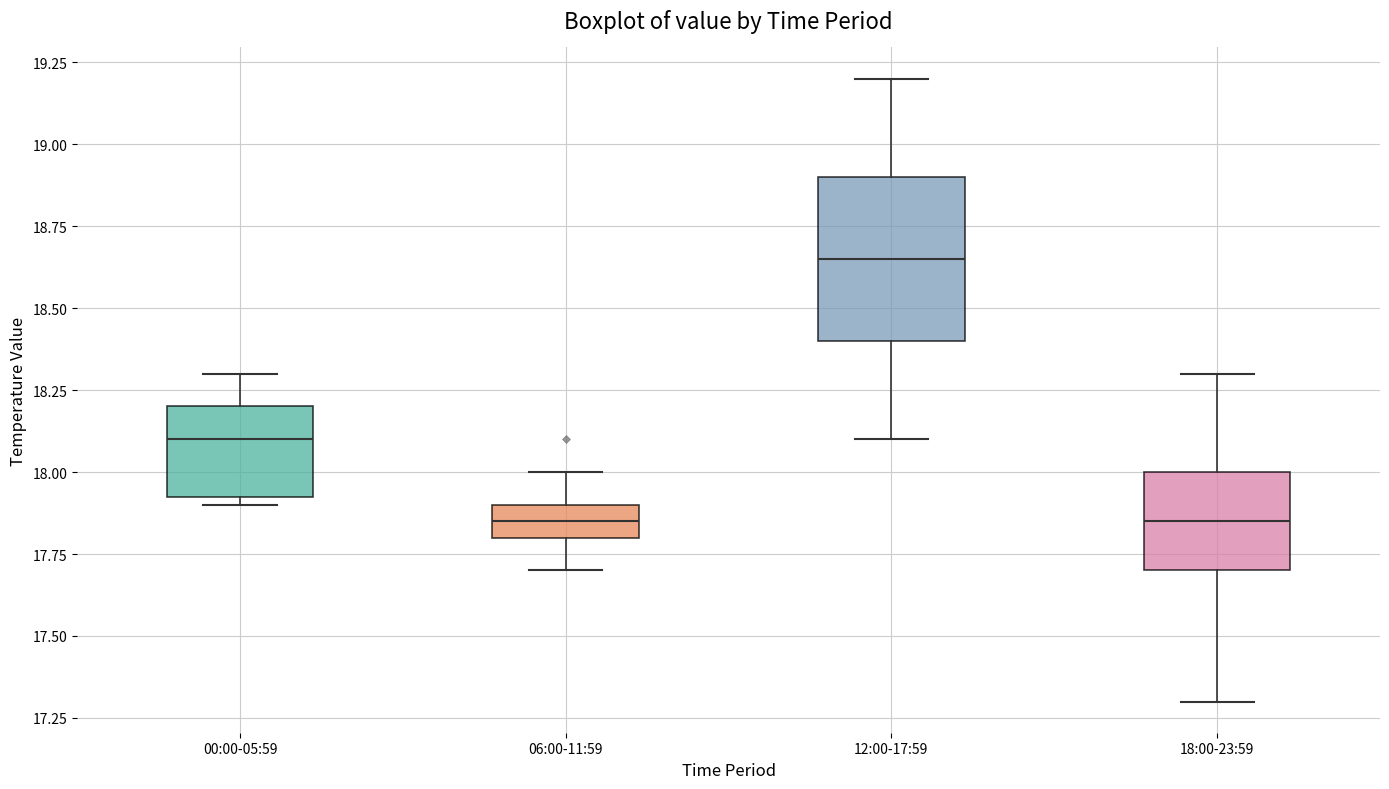

Reading left to right, read every box against the y-axis: the position of its median line, the range the box covers, and the ends of its whiskers. The values are not printed on the chart, so give them approximately, as read against the axis.

00:00-05:59: median 18.10, box 17.95 to 18.20, whiskers 17.90 to 18.30
06:00-11:59: median 17.85, box 17.80 to 17.90, whiskers 17.70 to 18.00
12:00-17:59: median 18.65, box 18.40 to 18.90, whiskers 18.10 to 19.20
18:00-23:59: median 17.85, box 17.70 to 18.00, whiskers 17.30 to 18.30